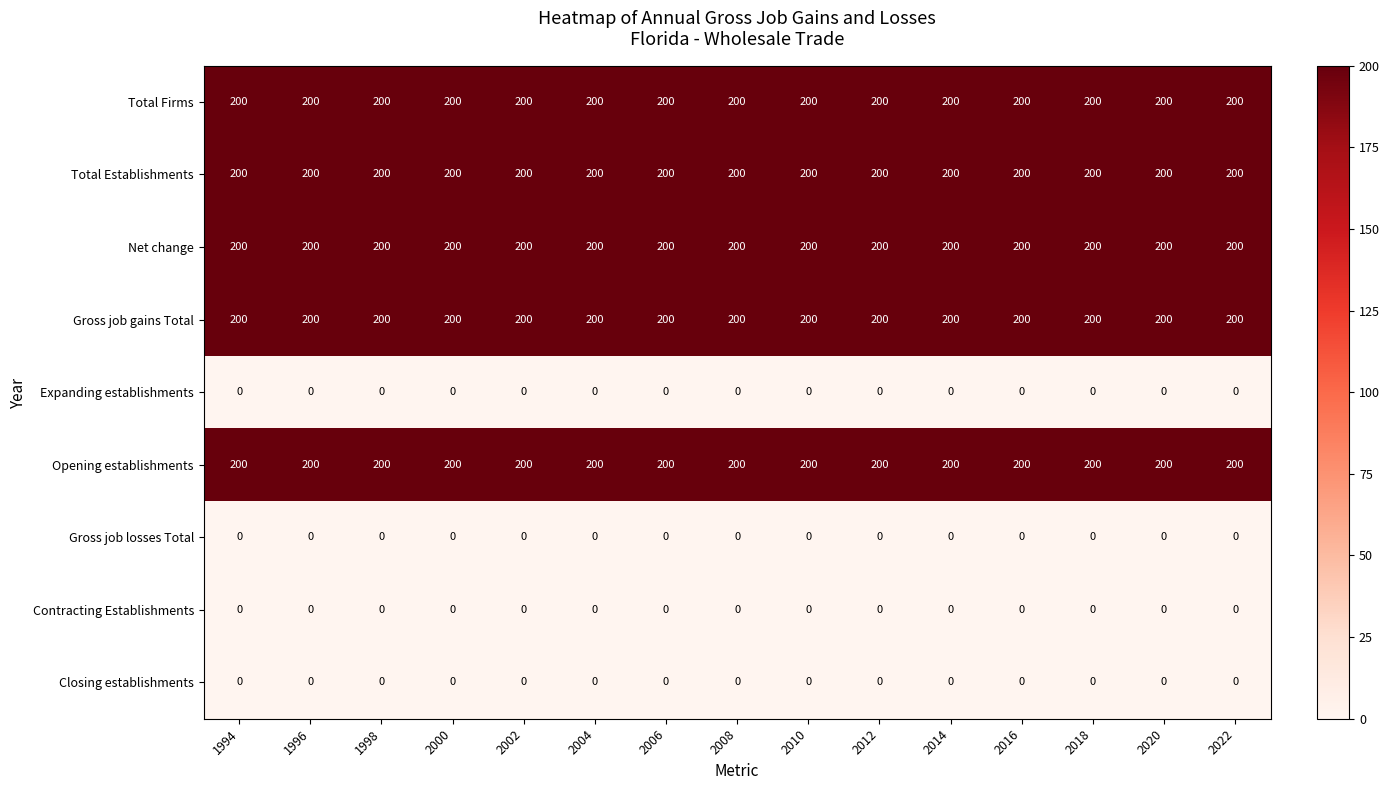

What is the maximum value shown in the chart?

200